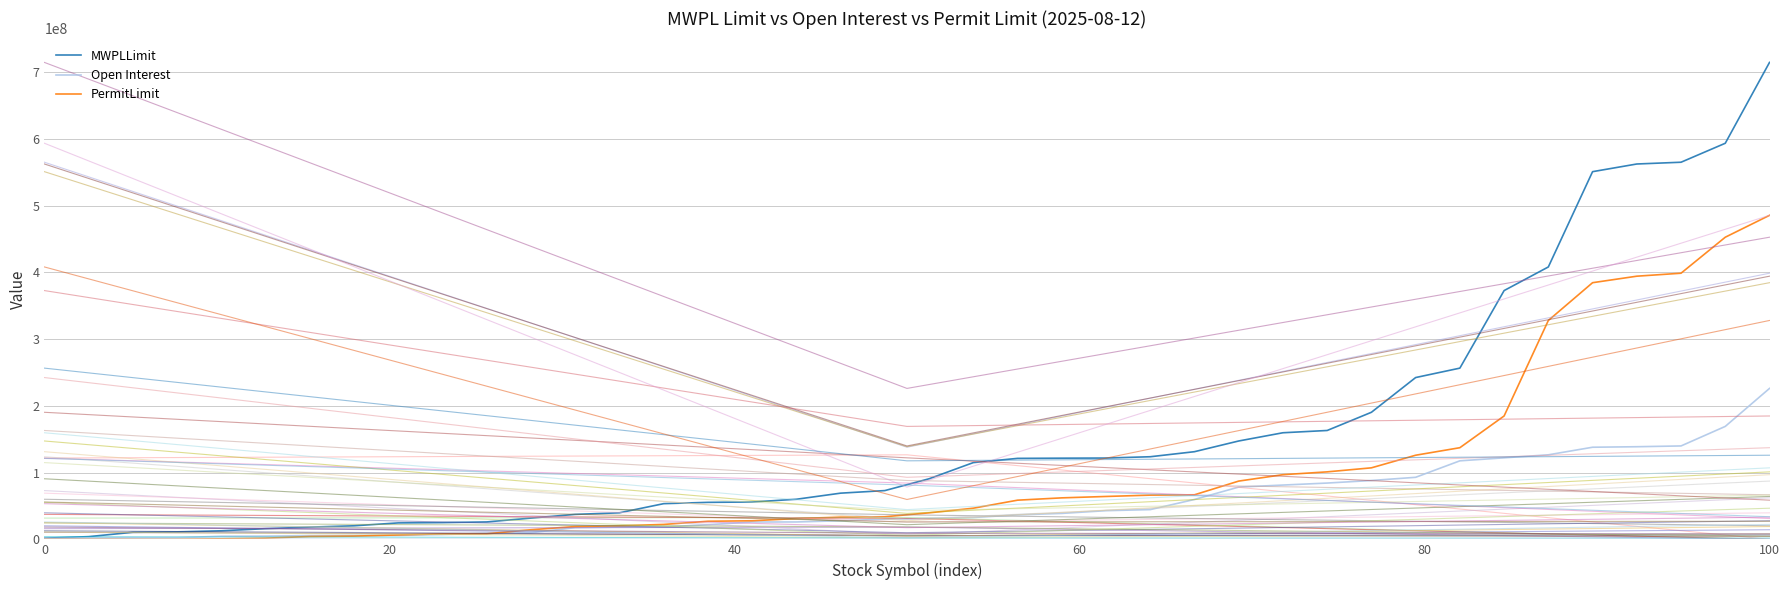

What is the sum of all Open Interest values?

2138054825